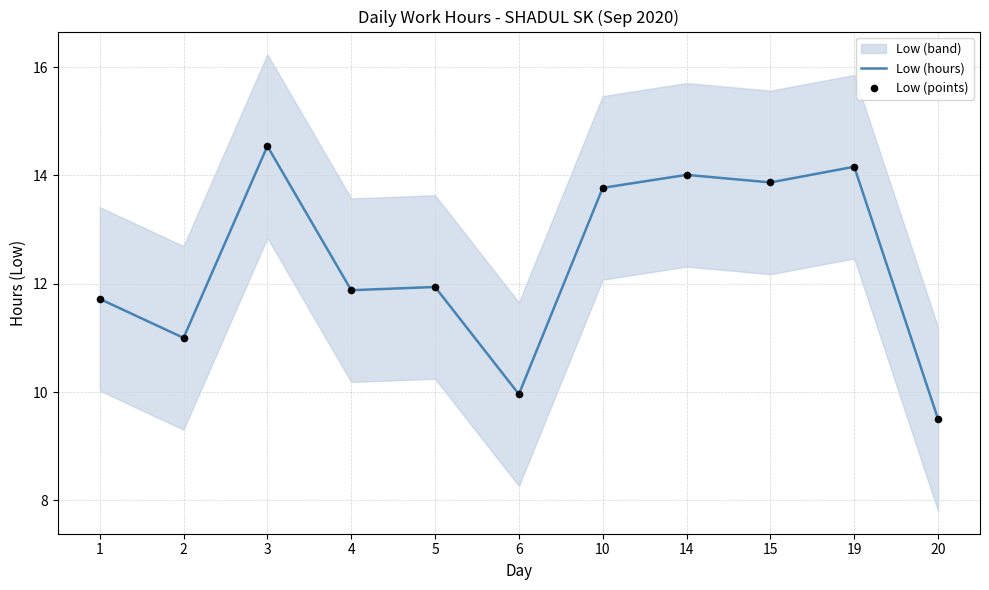

Which series has the widest spread of Y values?

Low (hours)